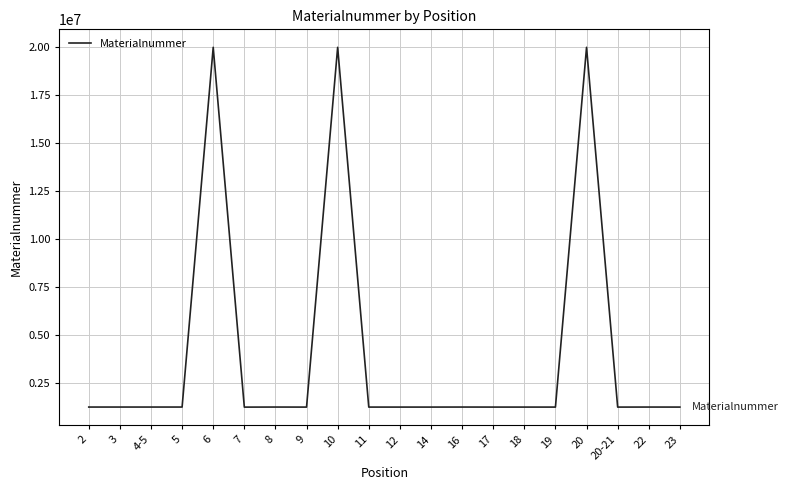

What is the difference between the maximum and minimum values?

18781536